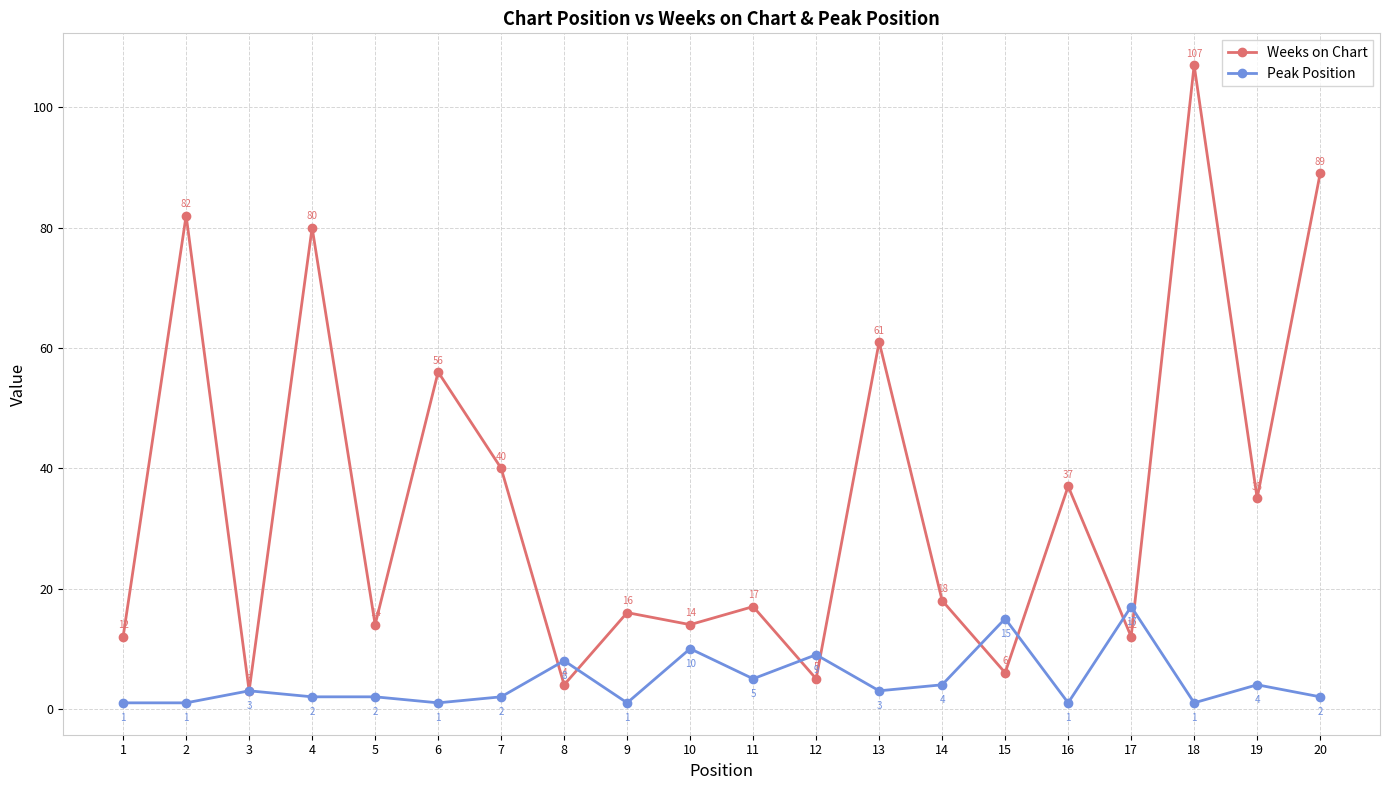

At which category does Weeks on Chart reach its first local valley?

3